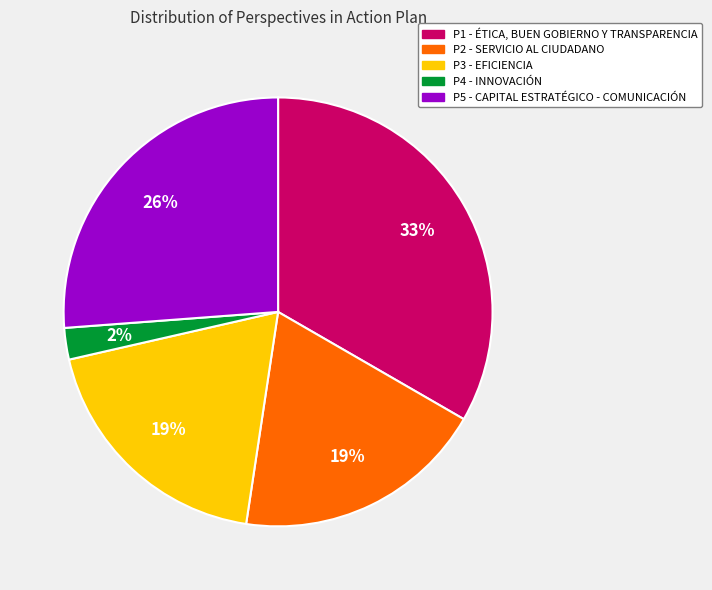

What percentage is the P2 - SERVICIO AL CIUDADANO slice, to the nearest percent?

19%